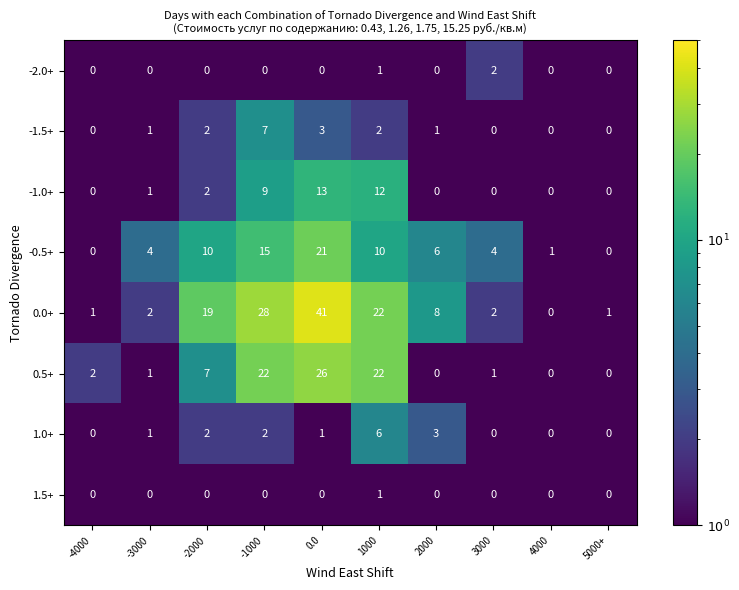

What is the sum of all -1.0+ values?

37